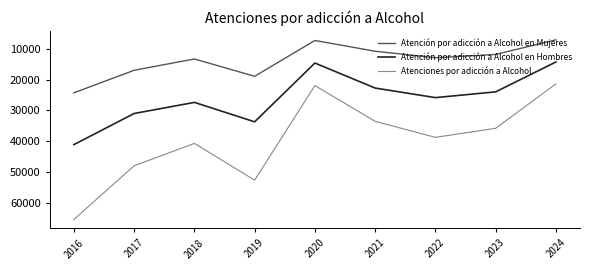

Which label corresponds to the largest value in the chart?

2016